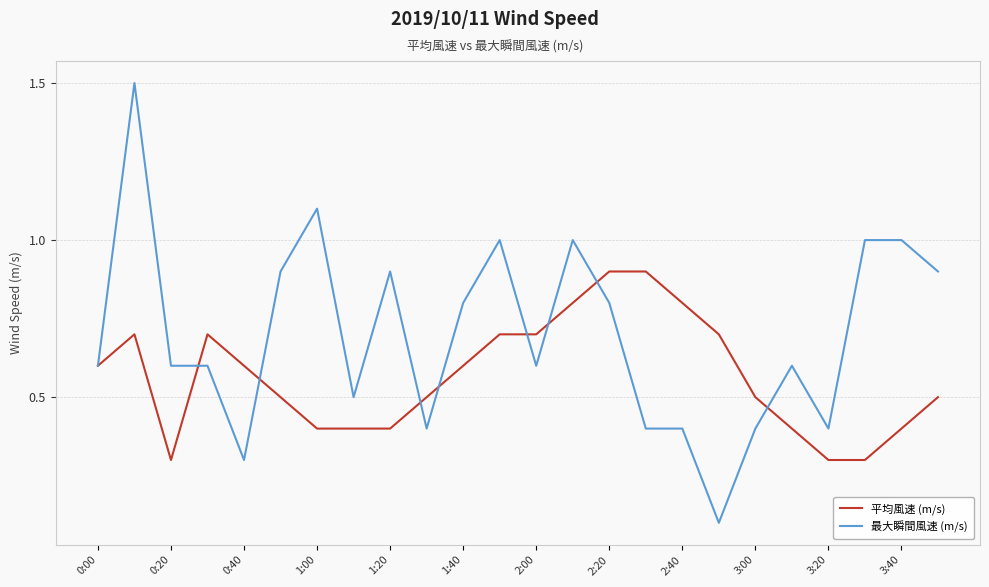

Which series has the widest spread of values?

最大瞬間風速 (m/s)